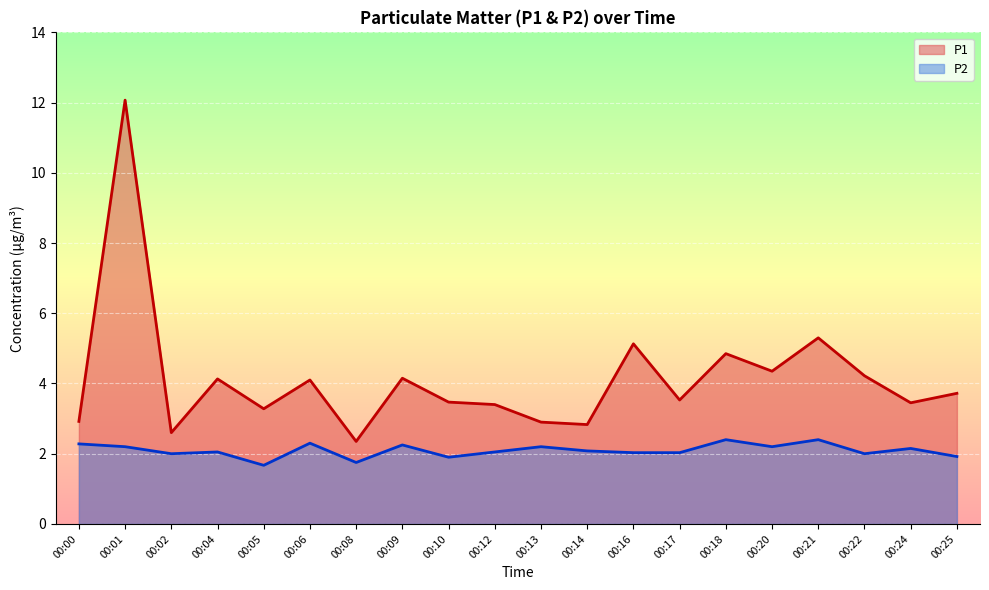

What is the difference between the P1 values at 00:05 and 00:20?

1.1